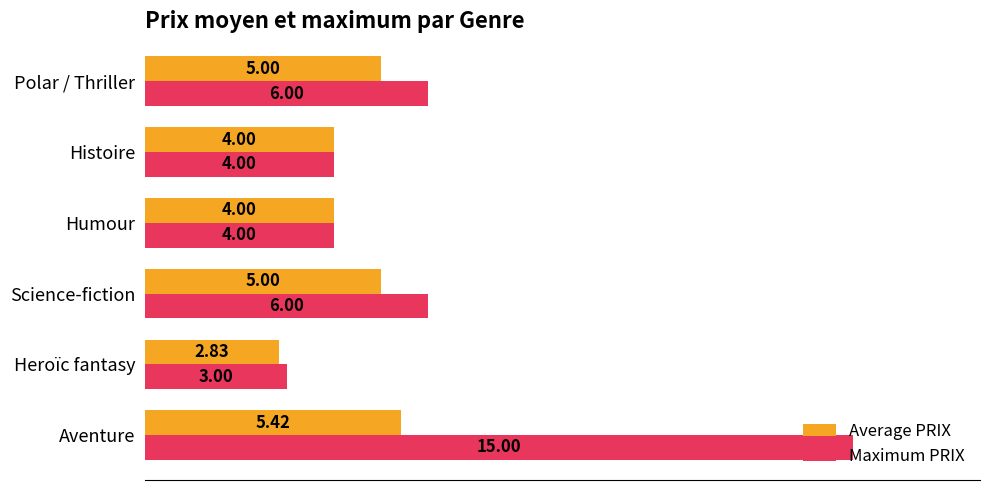

Rank the series by their average value, from lowest to highest.

Average PRIX, Maximum PRIX